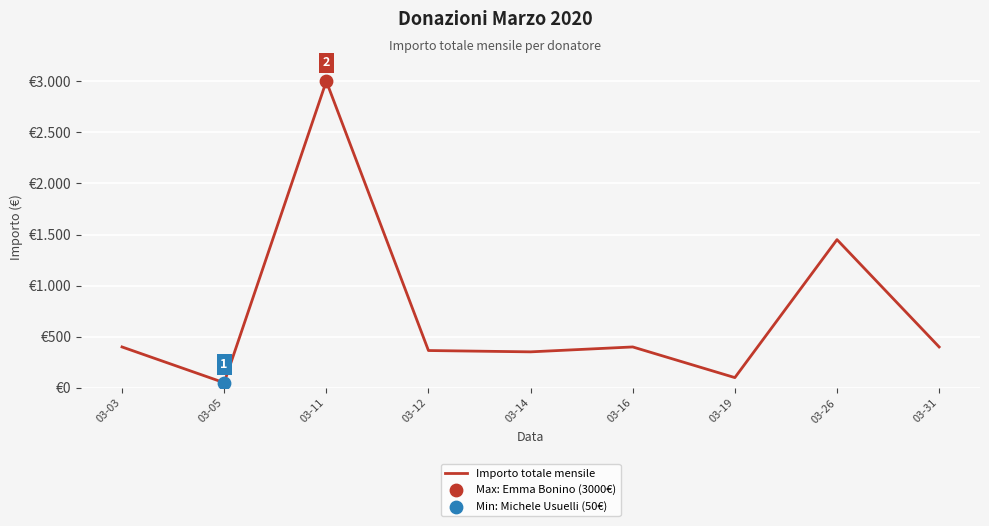

What is the change in value from 03-12 to 03-14?

-13